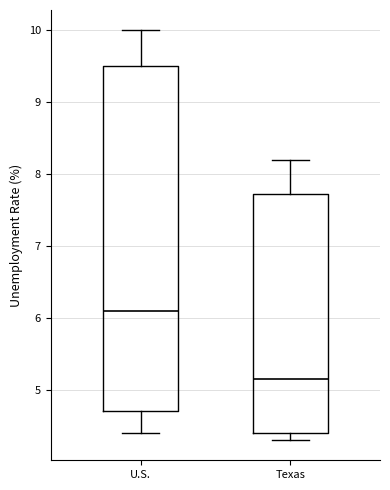

Reading left to right, transcribe this box plot: for each box, give where its median line is, the range the box spans, and where its two whiskers end, as read against the y-axis. The values are not printed on the chart, so give them approximately, as read against the axis.

U.S.: median 6.1, box 4.7 to 9.5, whiskers 4.4 to 10.0
Texas: median 5.2, box 4.4 to 7.7, whiskers 4.3 to 8.2